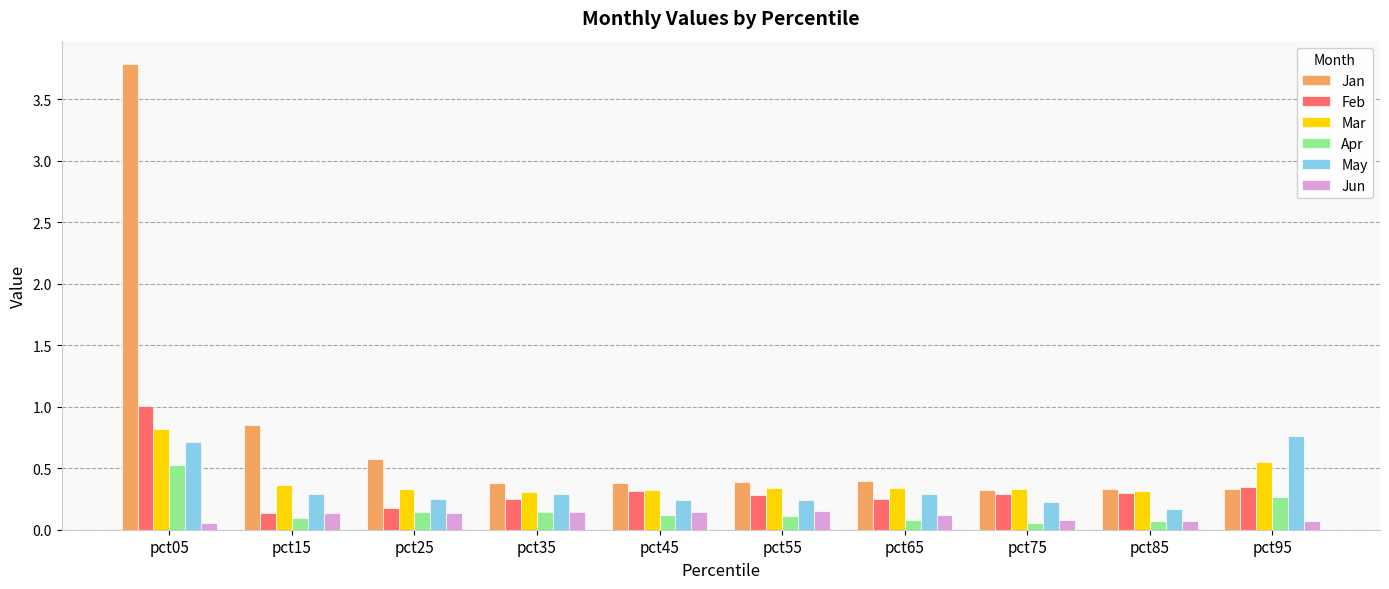

Which series has the largest range (max minus min)?

Jan